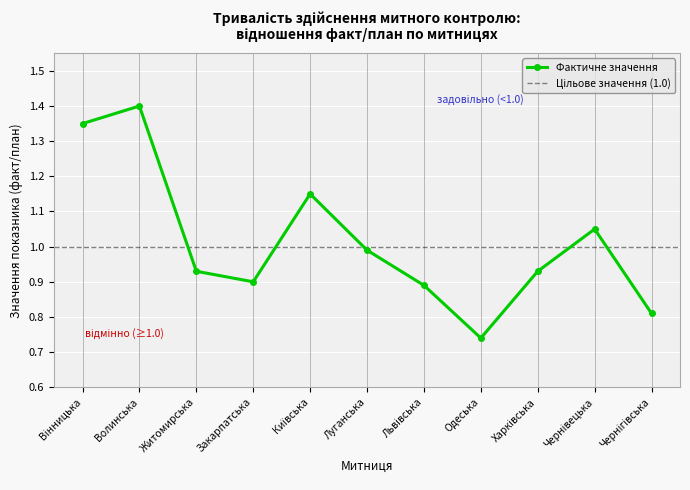

How many lines are shown in the chart?

1